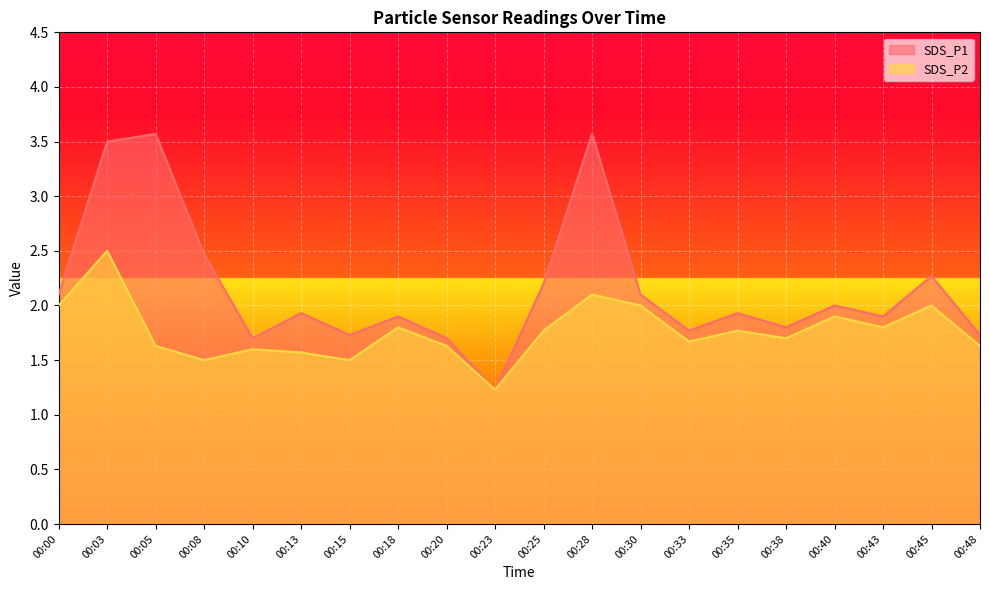

What is the value of the SDS_P1 point at the 13th from the left?

2.1